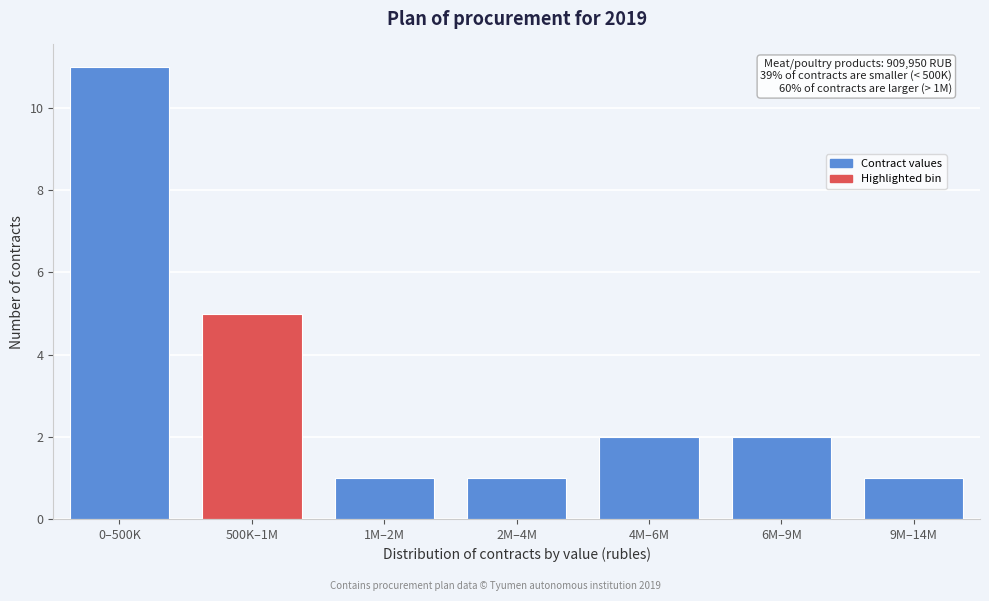

Reading right to left, extract all data points from this chart.

1	2	2	1	1	5	11